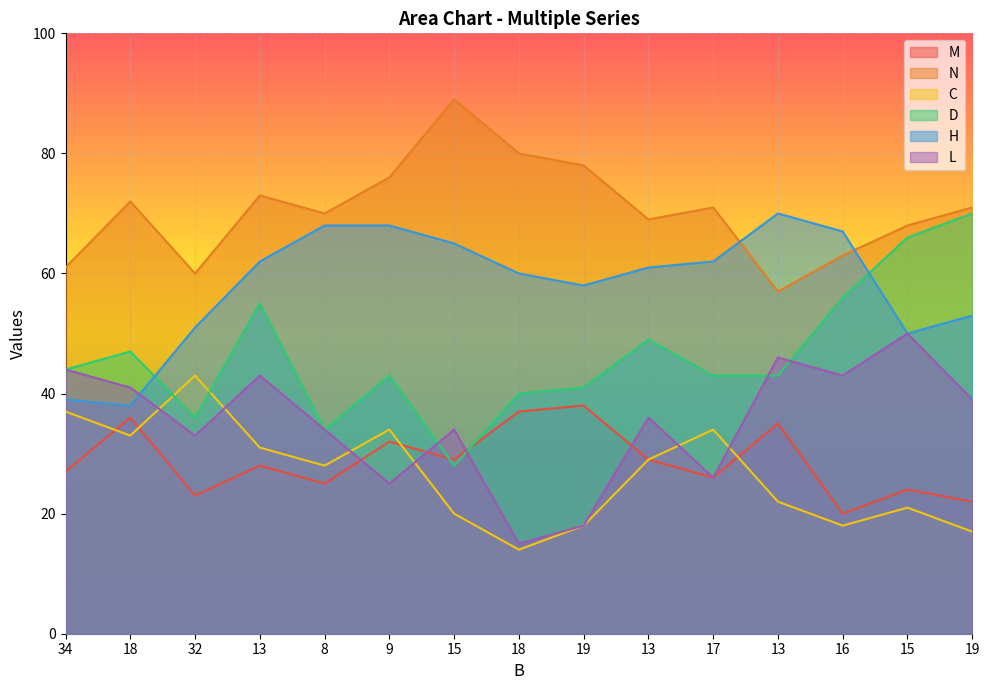

Count the number of data series in this chart.

6